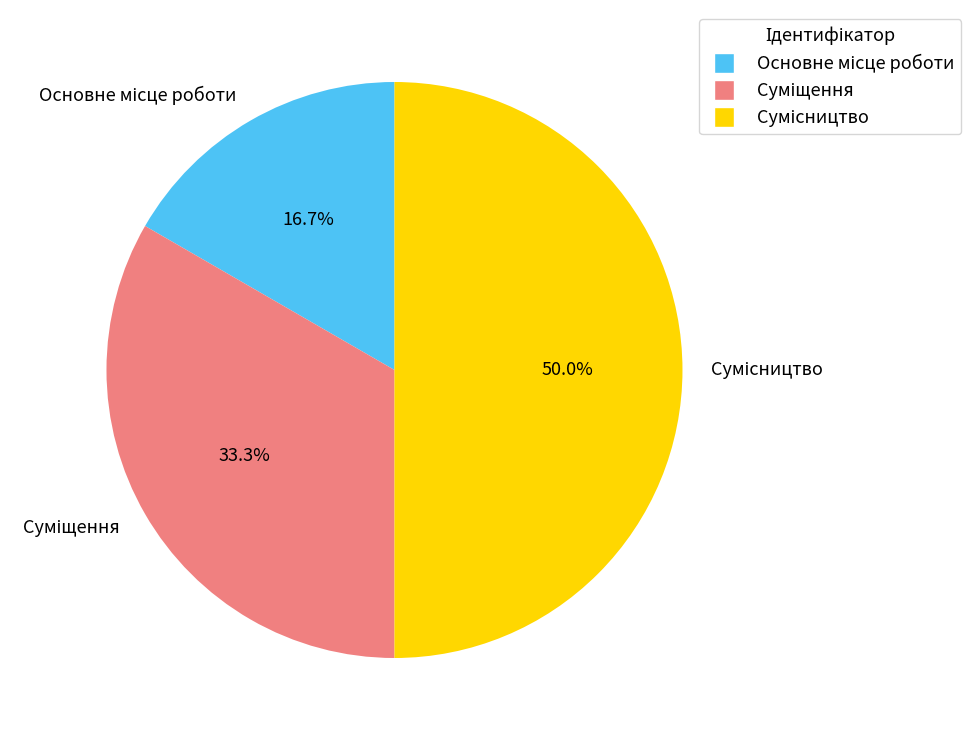

What is the change in value from Суміщення to Сумісництво?

+1